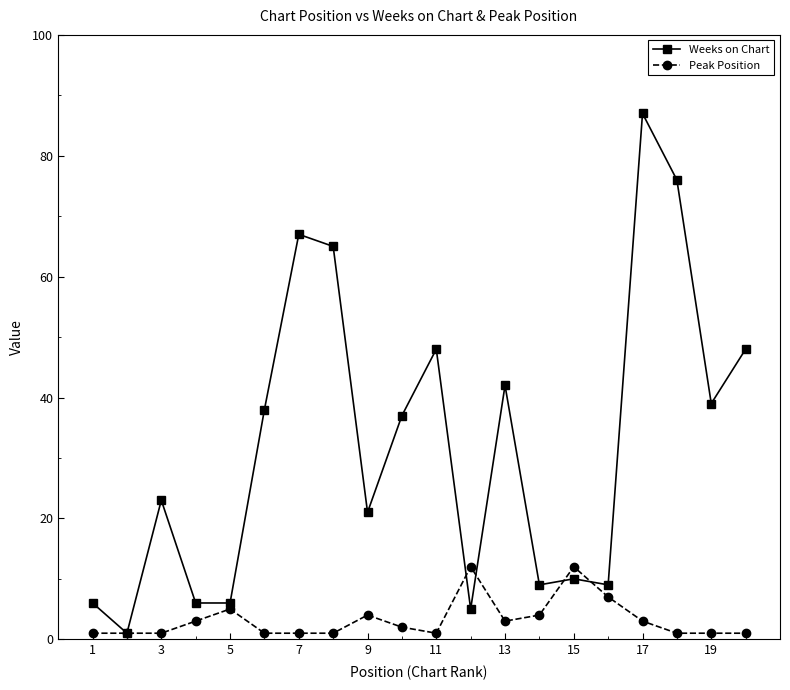

True or false: Weeks on Chart and Peak Position intersect in this chart.

True